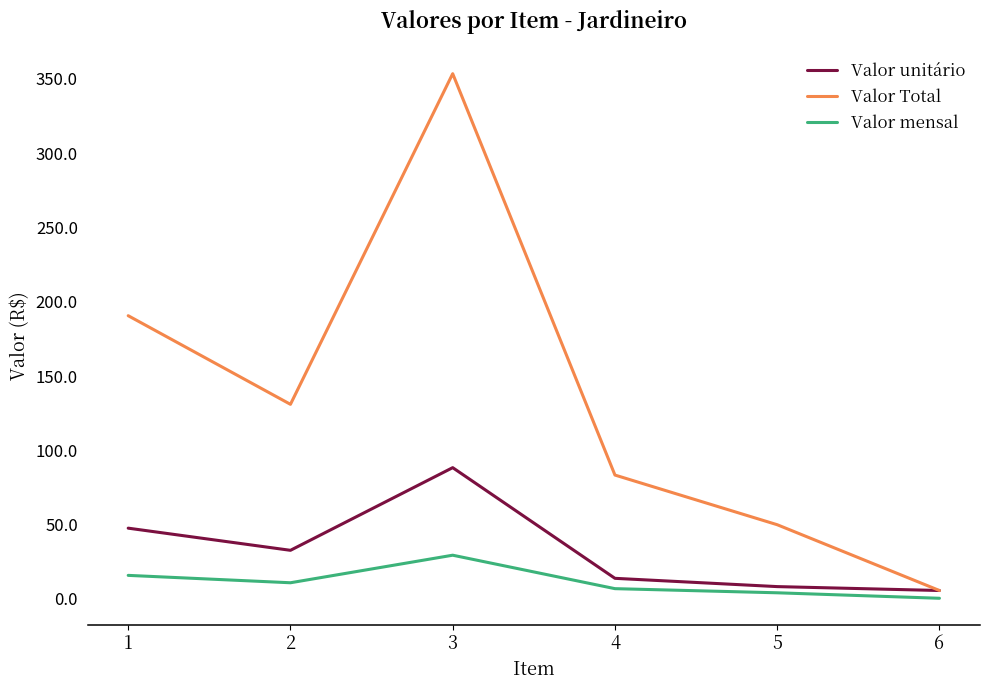

At how many categories does at least one series exceed 173?

2